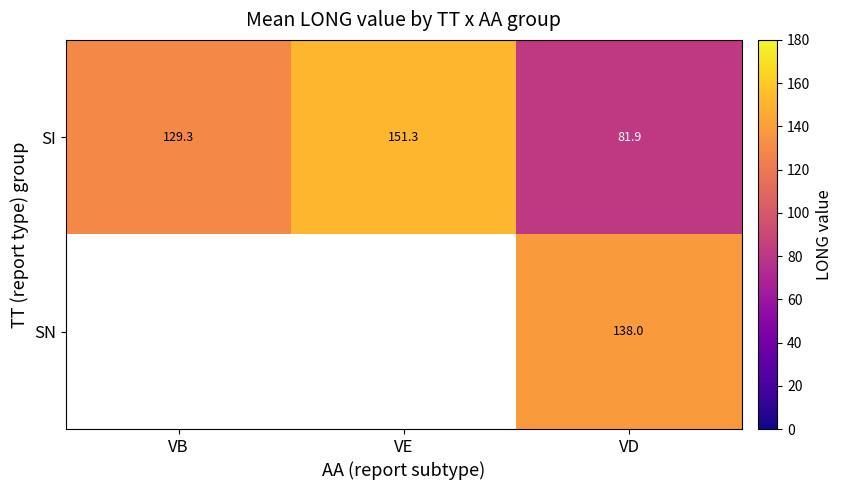

Is it true that SI equals 81.9 at VD?

True